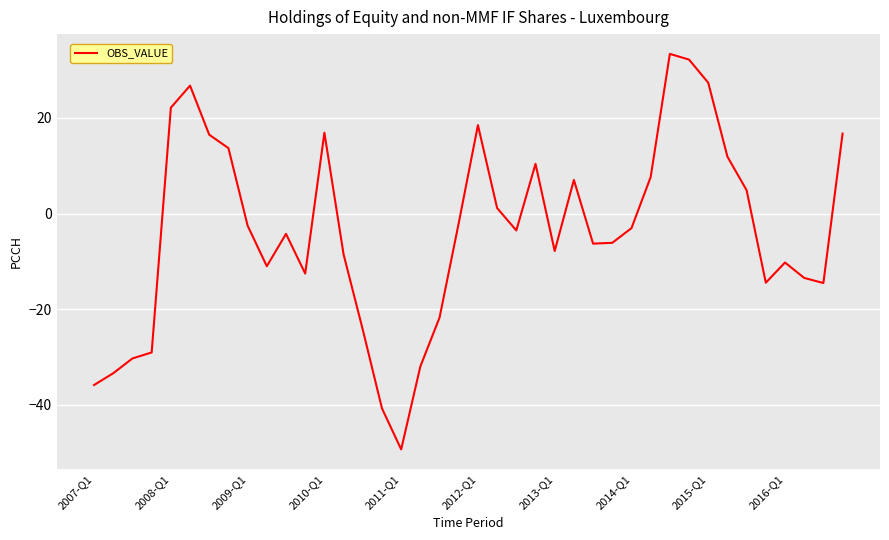

What is the difference between the maximum and minimum values?

82.7